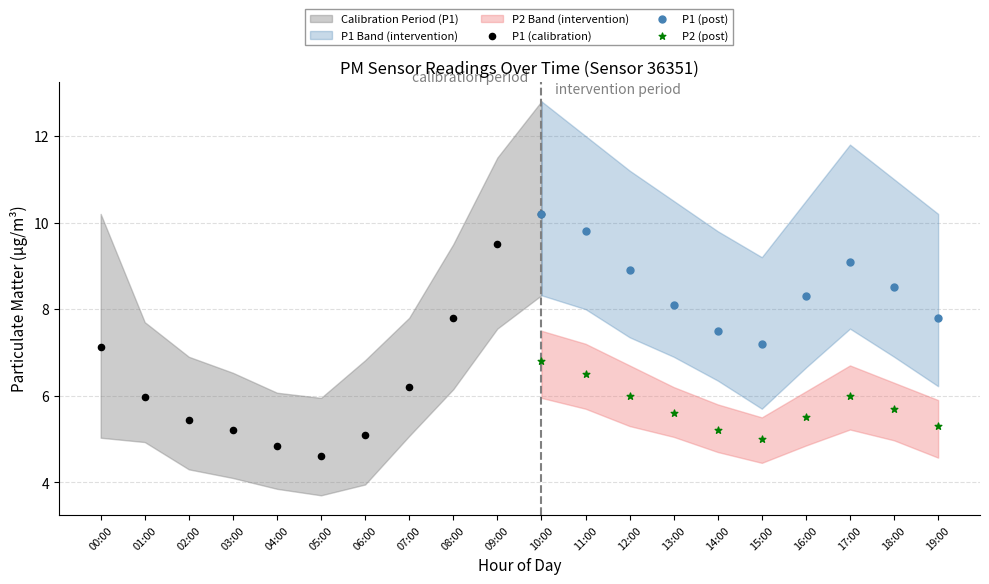

Which series has the largest Y range (max minus min)?

P1 (calibration)